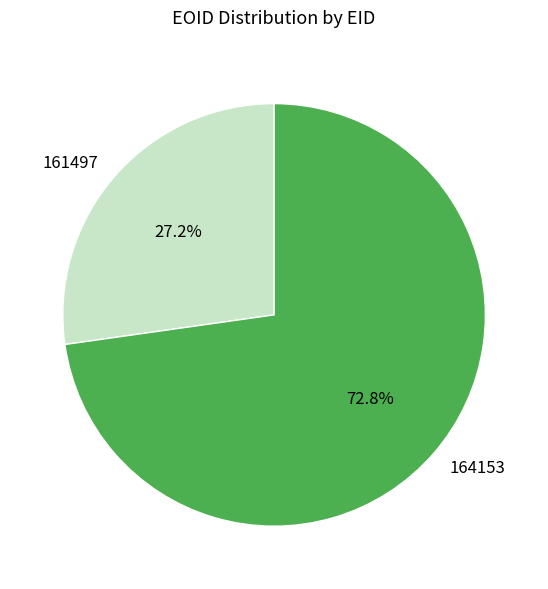

What portion of the pie excludes 164153?

27.2%